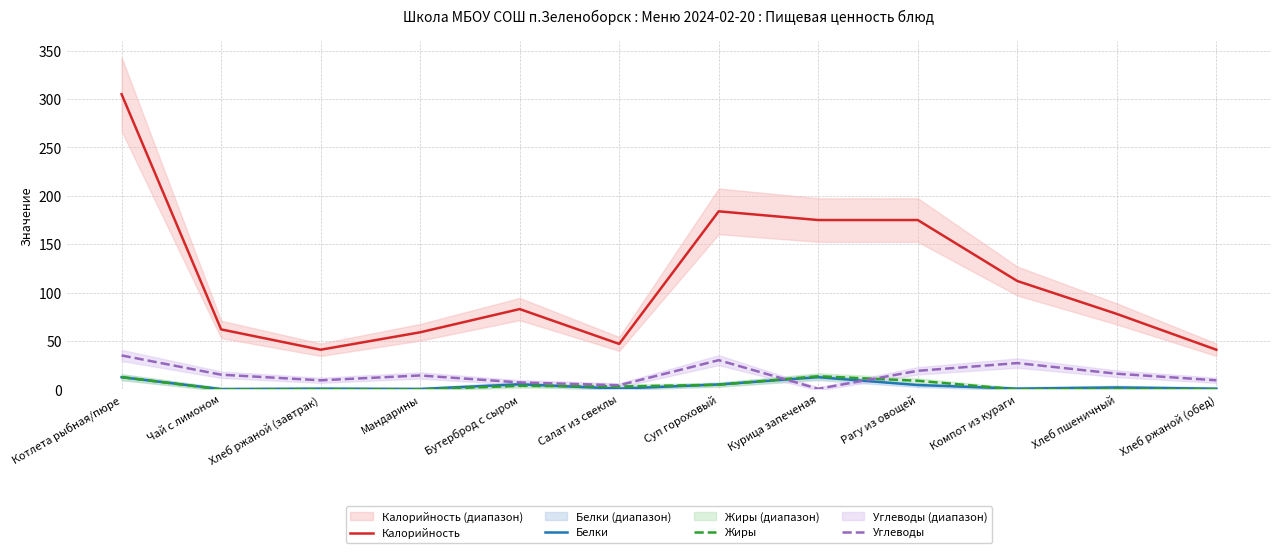

Reading left to right, extract all data points from this chart.

Калорийность: Котлета рыбная/пюре=305.0	Чай с лимоном=62.0	Хлеб ржаной (завтрак)=41.0	Мандарины=59.0	Бутерброд с сыром=83.0	Салат из свеклы=47.0	Суп гороховый=184.0	Курица запеченая=175.0	Рагу из овощей=175.0	Компот из кураги=112.0	Хлеб пшеничный=78.0	Хлеб ржаной (обед)=41.0
Белки: Котлета рыбная/пюре=12.6	Чай с лимоном=0.3	Хлеб ржаной (завтрак)=0.7	Мандарины=0.4	Бутерброд с сыром=5.3	Салат из свеклы=0.8	Суп гороховый=5.1	Курица запеченая=12.6	Рагу из овощей=4.5	Компот из кураги=0.8	Хлеб пшеничный=2.0	Хлеб ржаной (обед)=0.7
Жиры: Котлета рыбная/пюре=12.7	Чай с лимоном=0.0	Хлеб ржаной (завтрак)=0.1	Мандарины=0.0	Бутерброд с сыром=3.7	Салат из свеклы=3.0	Суп гороховый=4.8	Курица запеченая=13.6	Рагу из овощей=8.9	Компот из кураги=0.0	Хлеб пшеничный=0.6	Хлеб ржаной (обед)=0.1
Углеводы: Котлета рыбная/пюре=35.1	Чай с лимоном=15.2	Хлеб ржаной (завтрак)=9.4	Мандарины=14.4	Бутерброд с сыром=7.2	Салат из свеклы=4.3	Суп гороховый=30.2	Курица запеченая=0.6	Рагу из овощей=19.2	Компот из кураги=27.2	Хлеб пшеничный=16.2	Хлеб ржаной (обед)=9.4